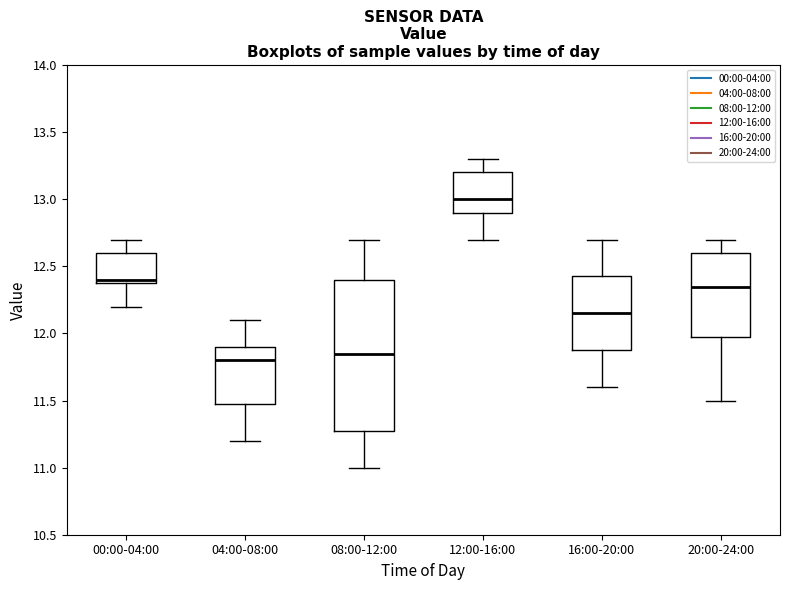

Reading left to right, transcribe this box plot: for each box, give where its median line is, the range the box spans, and where its two whiskers end, as read against the y-axis. The values are not printed on the chart, so give them approximately, as read against the axis.

00:00-04:00: median 12.40 (just above the box's lower edge), box 12.40 to 12.60, whiskers 12.20 to 12.70
04:00-08:00: median 11.80, box 11.50 to 11.90, whiskers 11.20 to 12.10
08:00-12:00: median 11.85, box 11.30 to 12.40, whiskers 11.00 to 12.70
12:00-16:00: median 13.00, box 12.90 to 13.20, whiskers 12.70 to 13.30
16:00-20:00: median 12.15, box 11.90 to 12.45, whiskers 11.60 to 12.70
20:00-24:00: median 12.35, box 12.00 to 12.60, whiskers 11.50 to 12.70